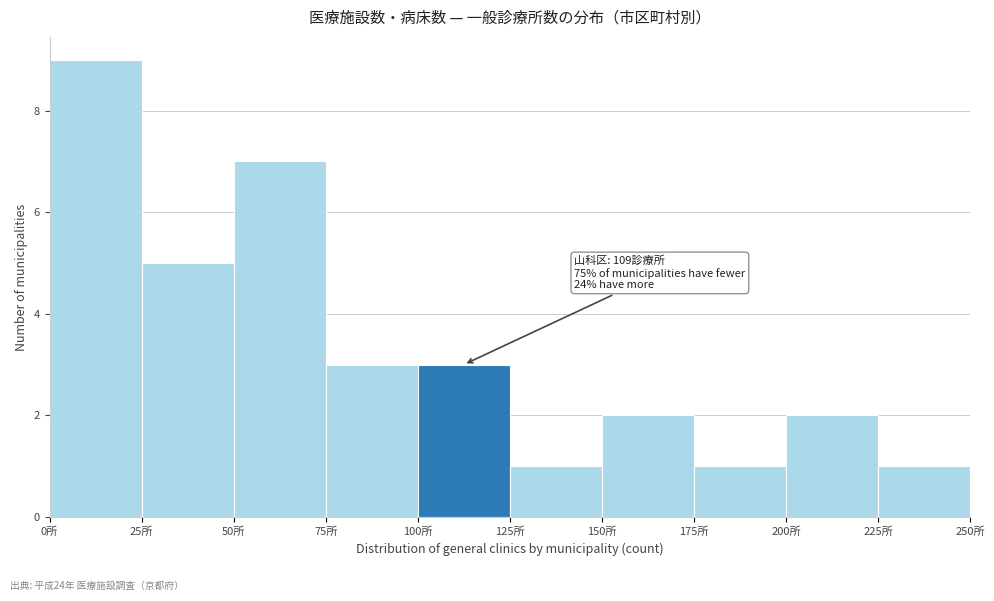

Over which range of the x-axis is the bar tallest?

0 to 25